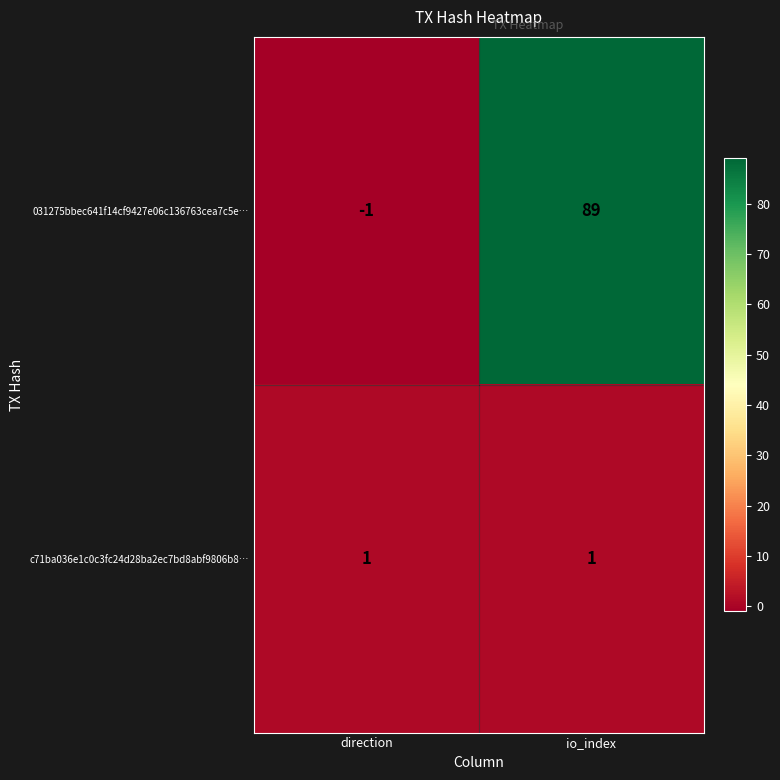

Read the 031275bbec641f14cf9427e06c136763cea7c5e… value at io_index.

89